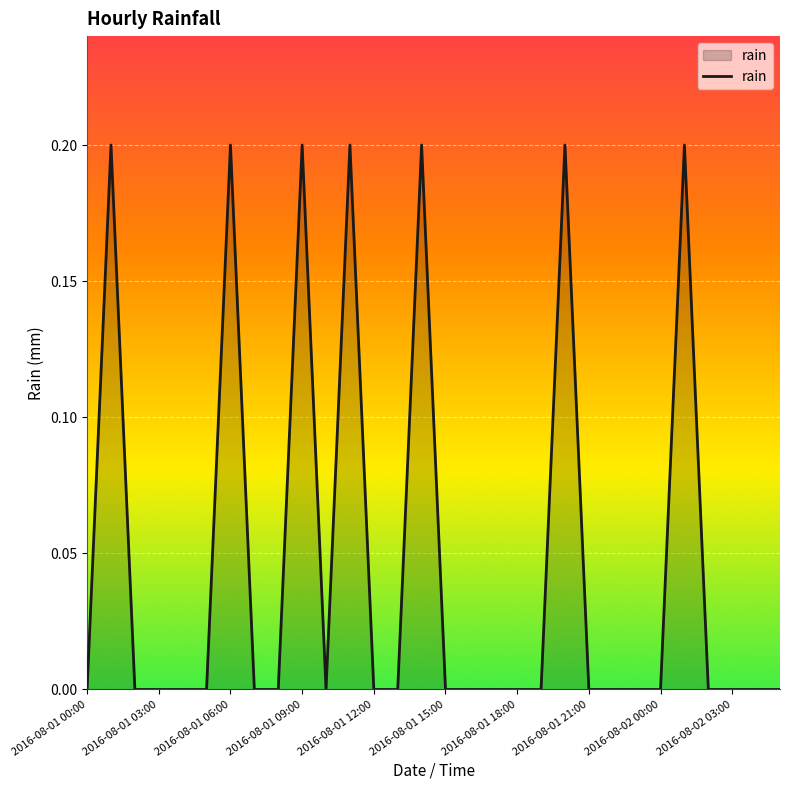

How many lines are shown in the chart?

1